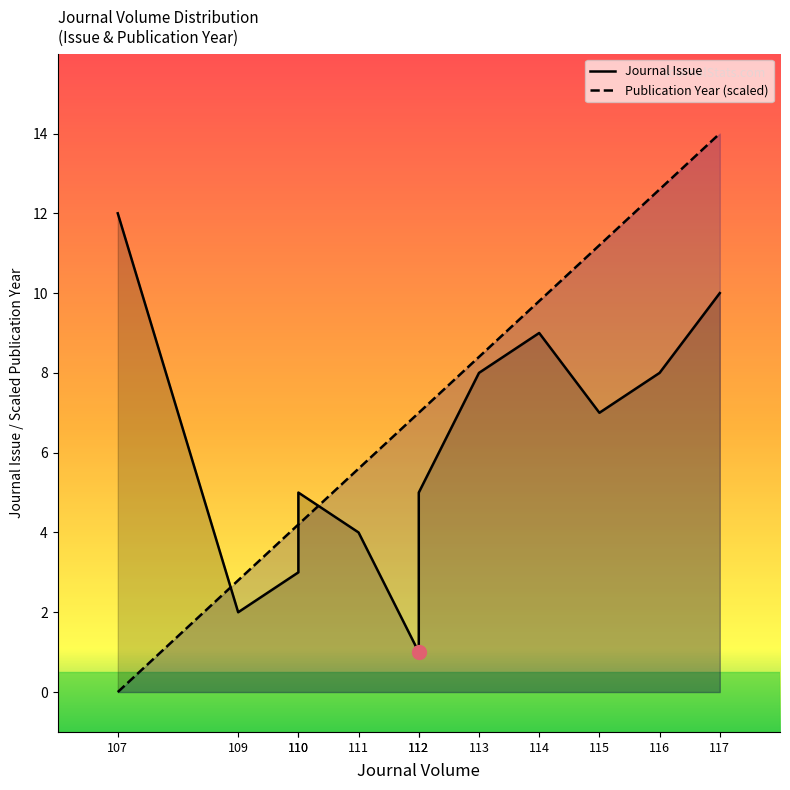

Reading right to left, transcribe all the data shown in this chart.

Journal Issue: 10.0	8.0	7.0	9.0	8.0	5.0	1.0	4.0	5.0	3.0	2.0	12.0
Publication Year (scaled): 14.0	12.6	11.2	9.8	8.4	7.0	7.0	5.6	4.2	4.2	2.8	0.0